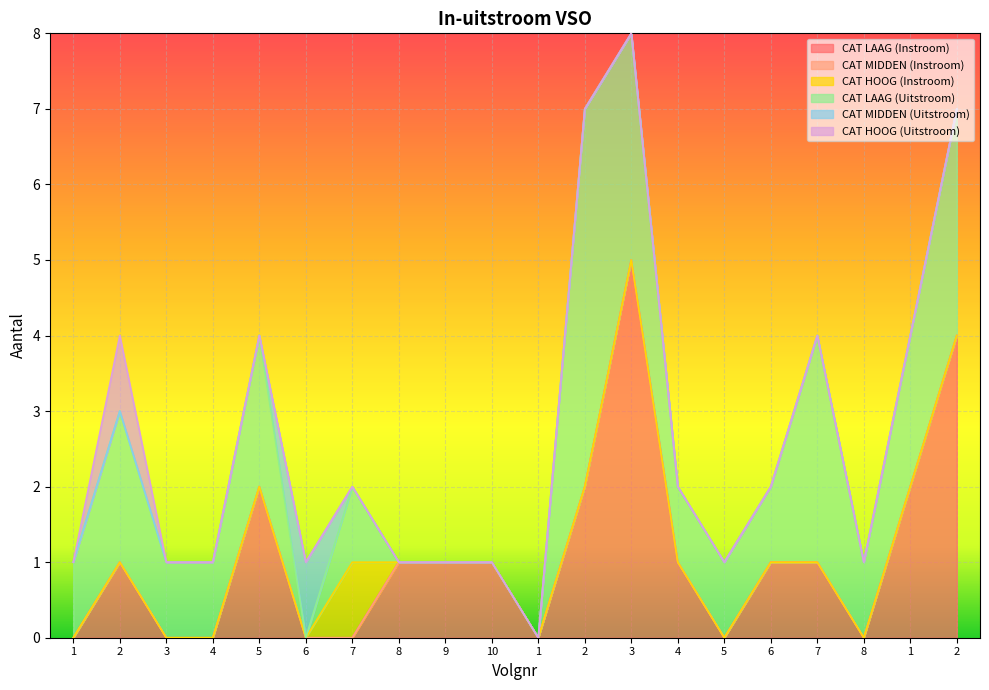

The CAT LAAG (Instroom) series shows 1 at 2. True or false?

True